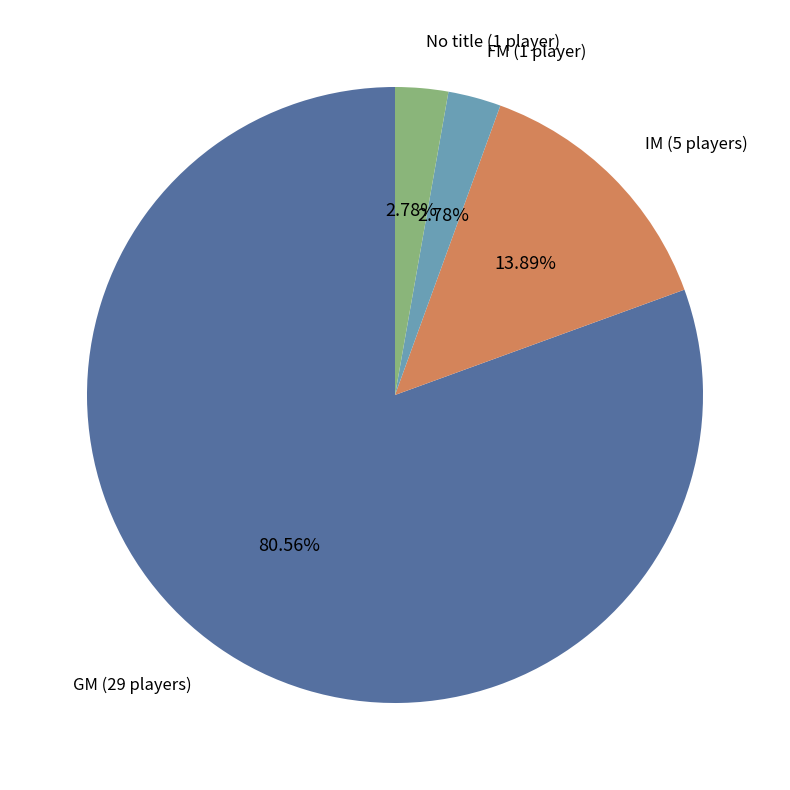

How many segments does this pie chart have?

4